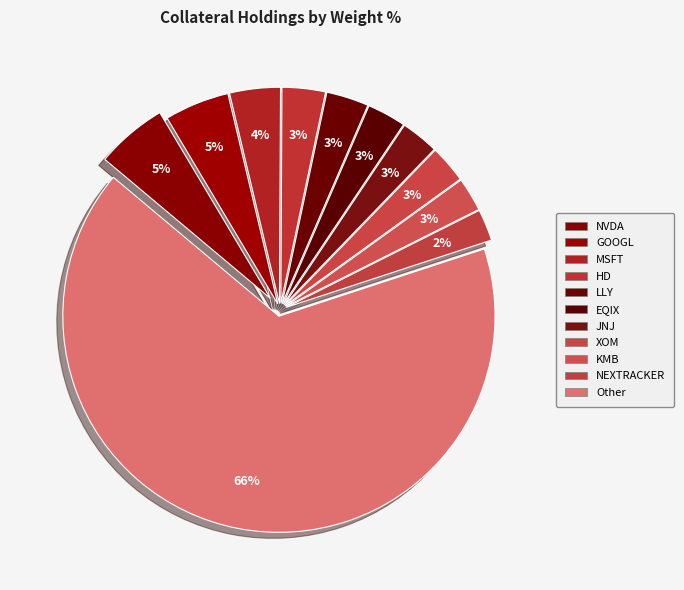

What is the majority slice?

Other